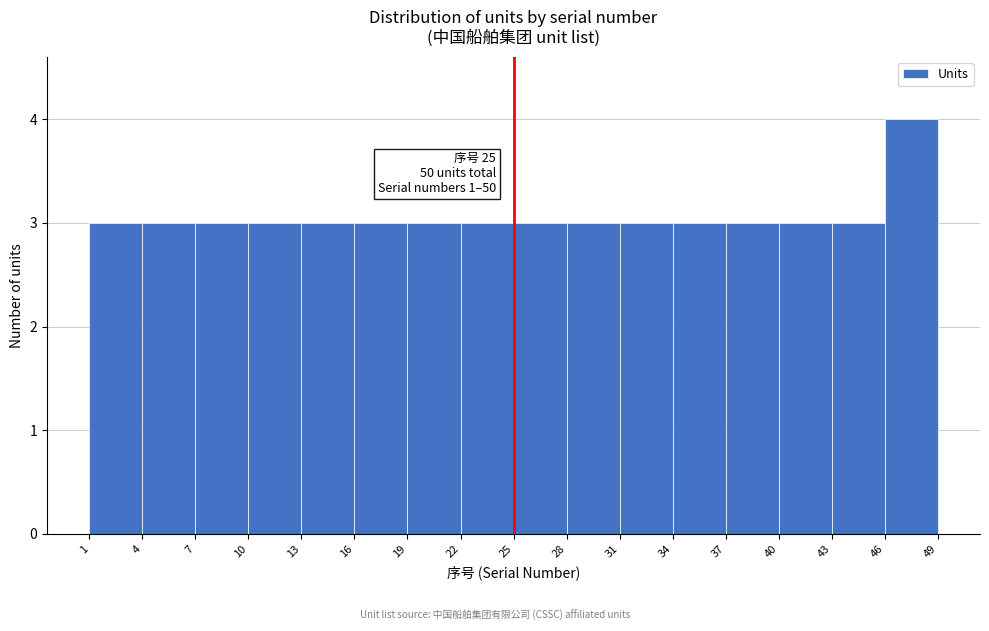

Which range on the x-axis has the tallest bar?

46 to 49